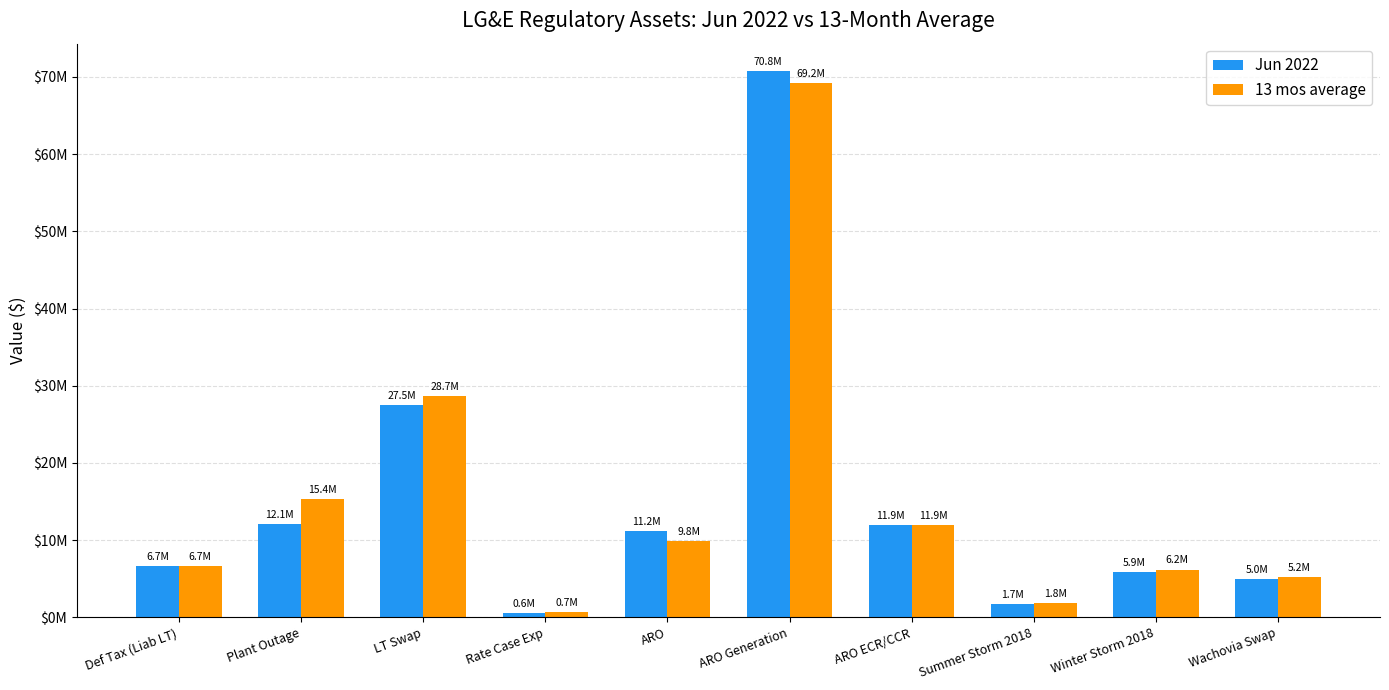

At which label is 13 mos average closest to 34963710?

LT Swap